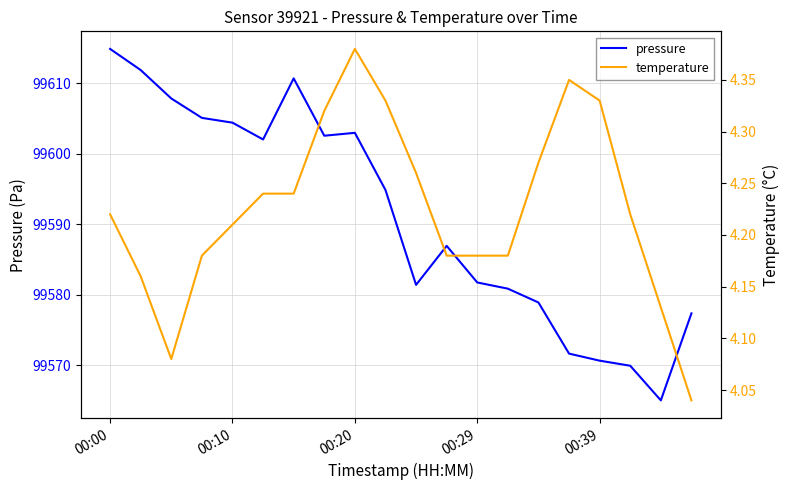

Where does the pressure series first go above 99594?

00:00